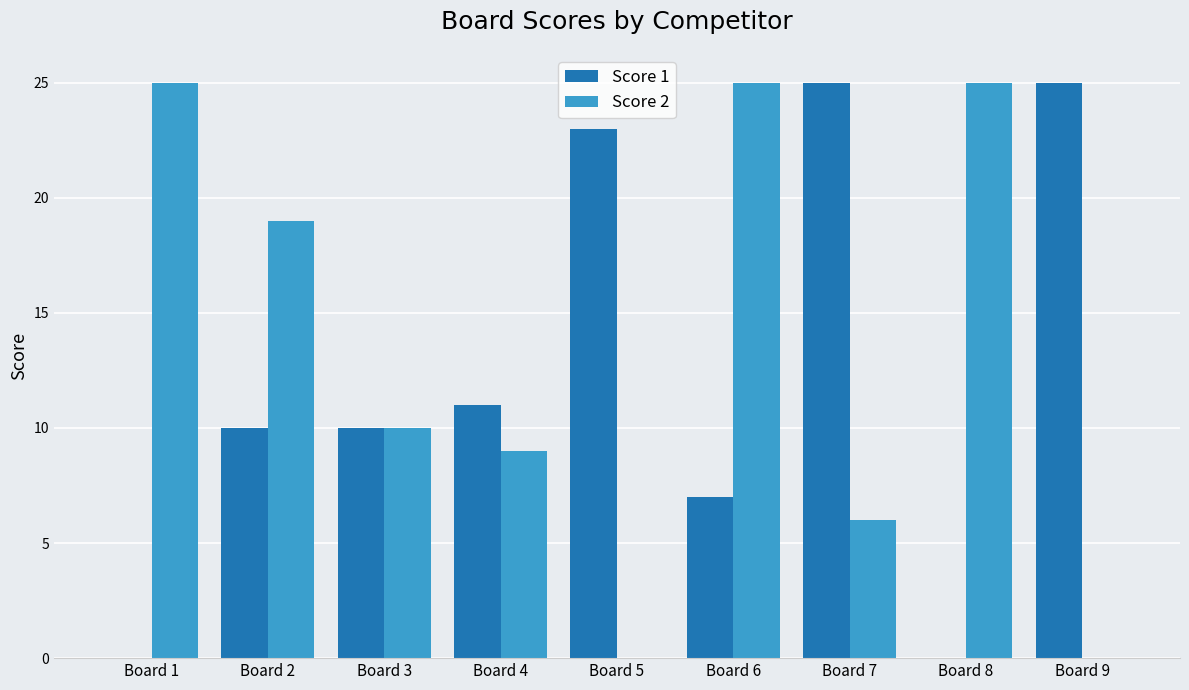

What are all the series names shown in the legend?

Score 1, Score 2